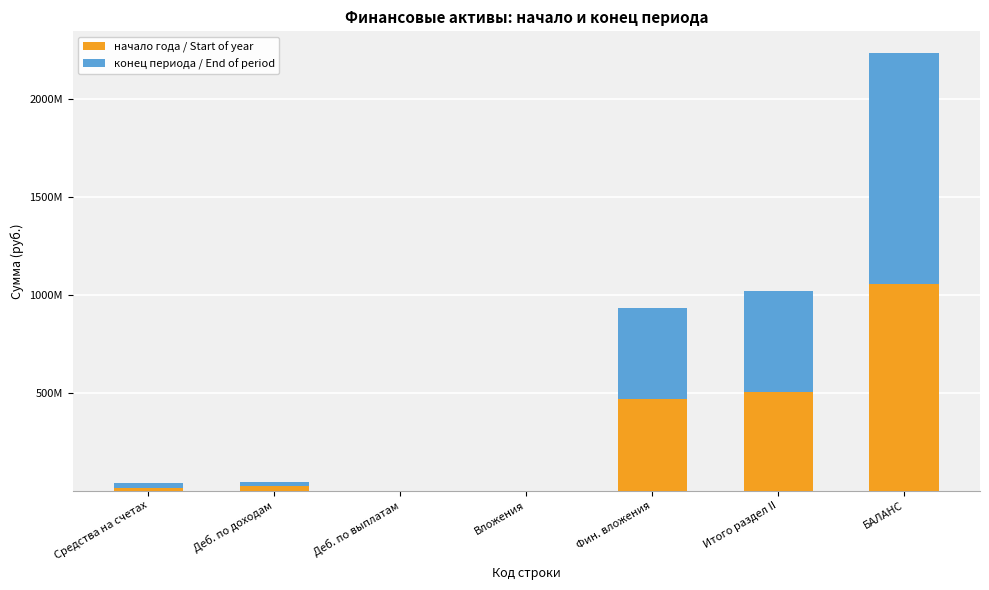

What are all the series names shown in the legend?

начало года / Start of year, конец периода / End of period